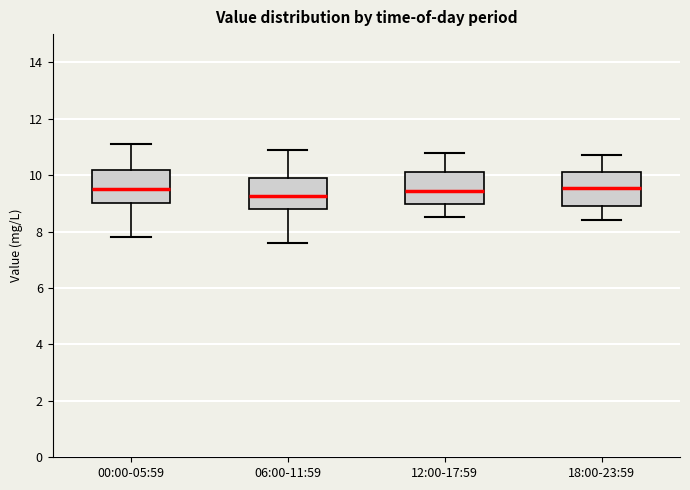

Reading left to right, transcribe this box plot: for each box, give where its median line is, the range the box spans, and where its two whiskers end, as read against the y-axis. The values are not printed on the chart, so give them approximately, as read against the axis.

00:00-05:59: median 9.6, box 9.0 to 10.2, whiskers 7.8 to 11.2
06:00-11:59: median 9.2, box 8.8 to 10.0, whiskers 7.6 to 11.0
12:00-17:59: median 9.4, box 9.0 to 10.2, whiskers 8.6 to 10.8
18:00-23:59: median 9.6, box 9.0 to 10.2, whiskers 8.4 to 10.8